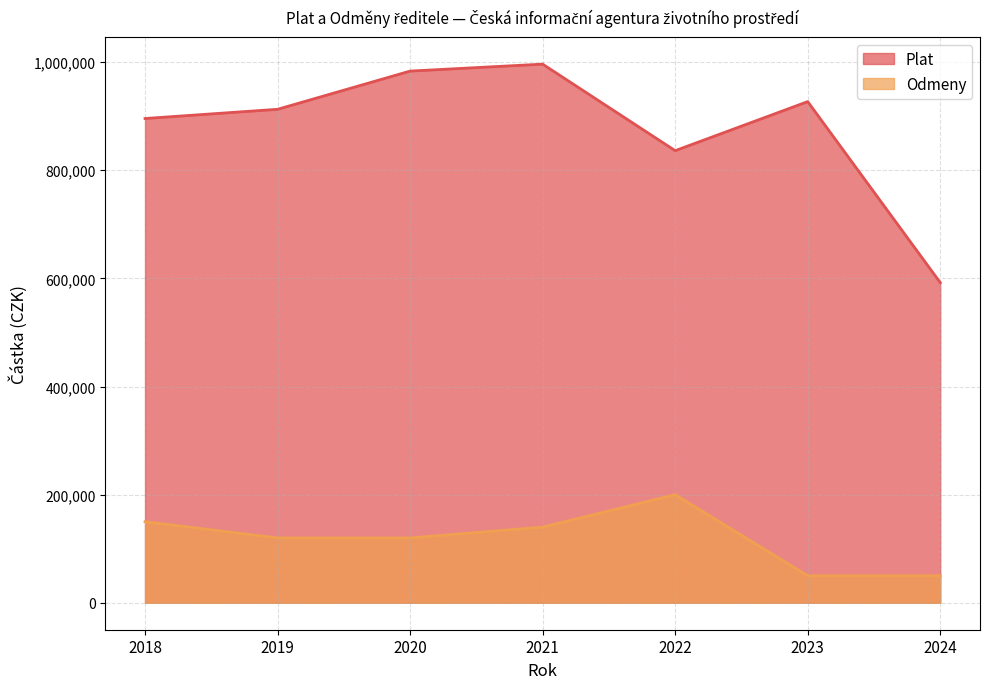

Which has a higher value, 2019 or 2023?

2023